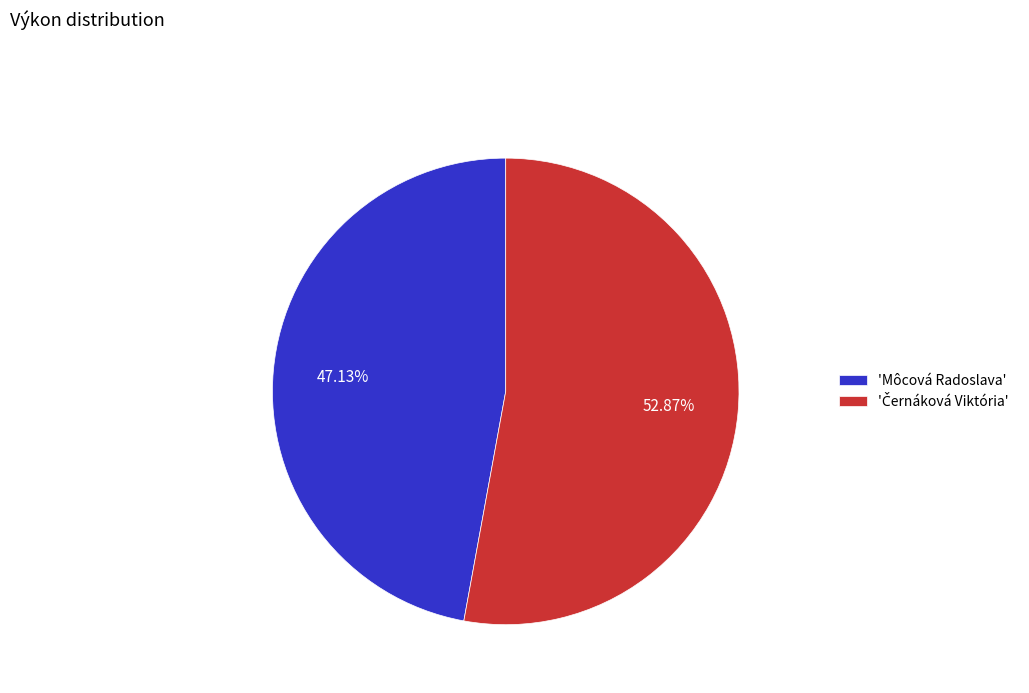

Is there any slice that represents more than half of the pie?

Yes